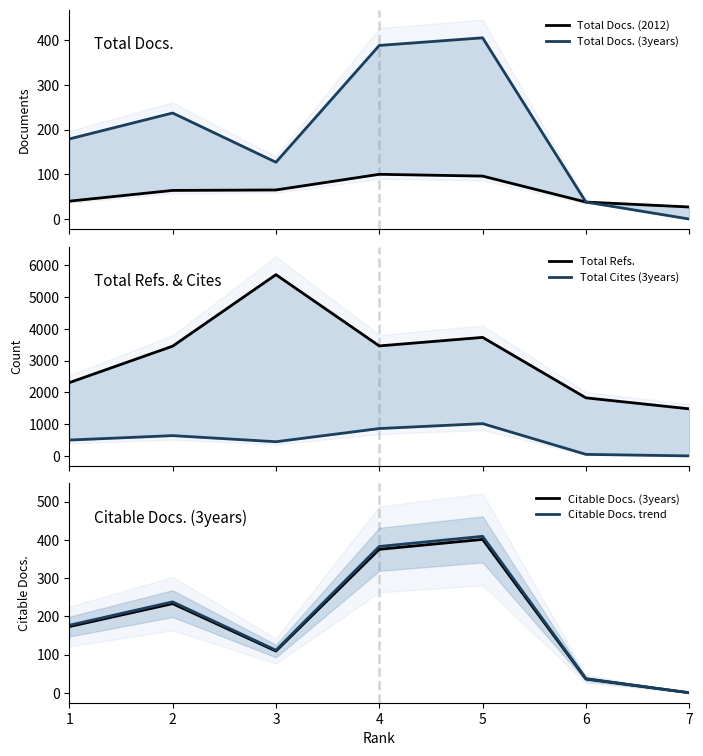

How many data points does each series have?

7